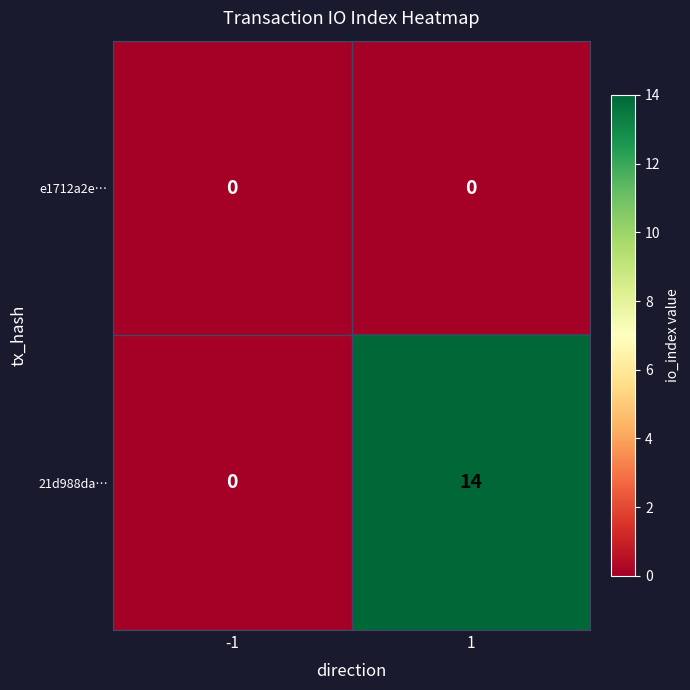

Reading right to left, list all the values displayed in this chart.

e1712a2e…: 1=0	-1=0
21d988da…: 1=14	-1=0